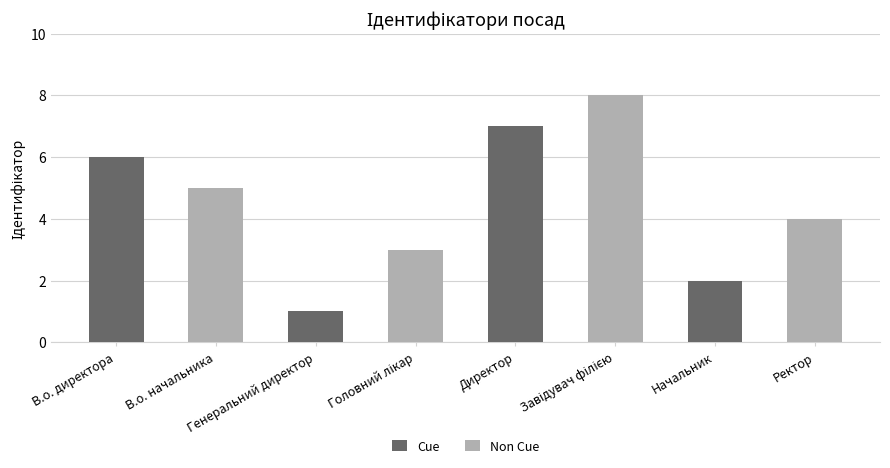

What is the average value of the Non Cue series?

5